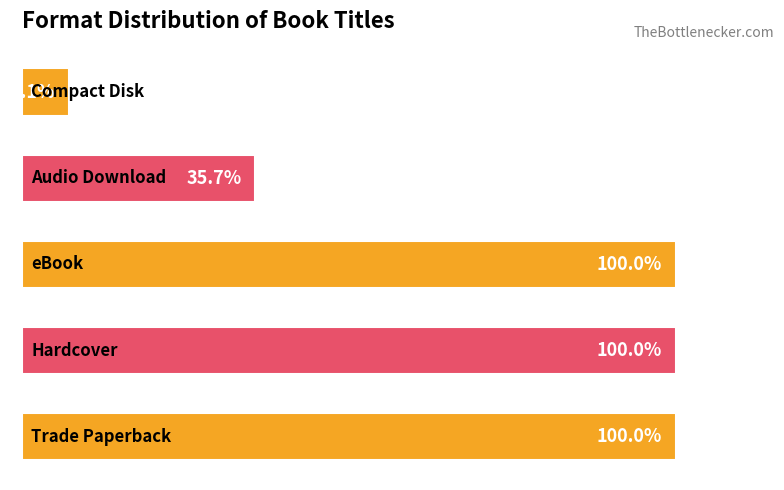

Are the bars horizontal?

Yes